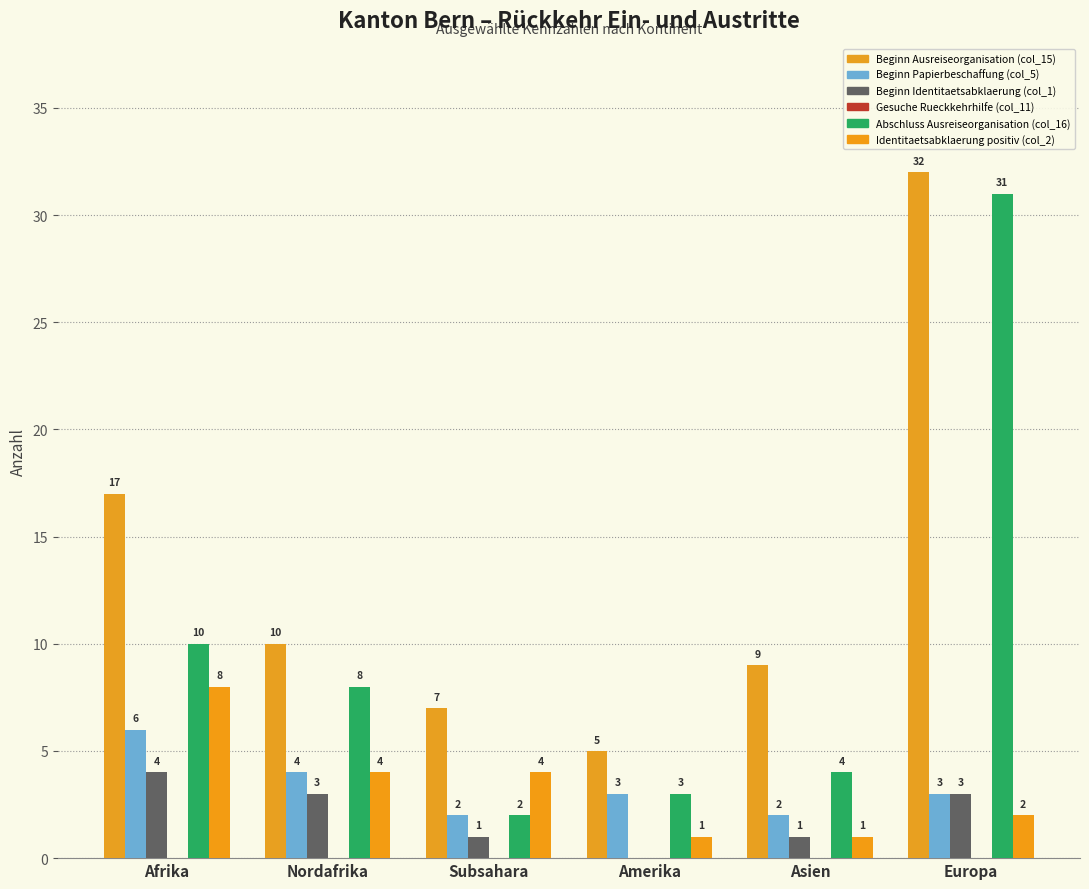

What is the difference between the maximum and minimum values in the Beginn Identitaetsabklaerung (col_1) series?

4